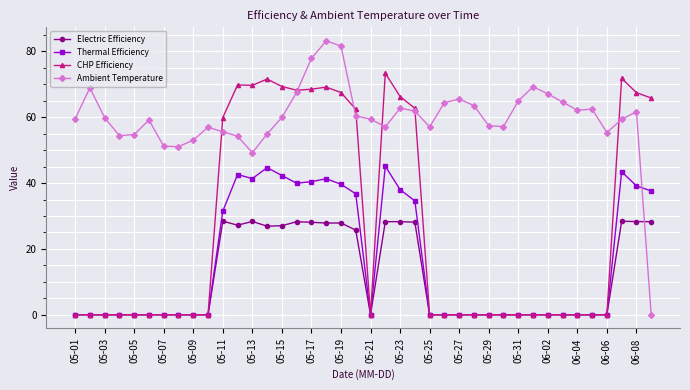

What is the value of the Ambient Temperature point at the 23rd from the left?

62.7